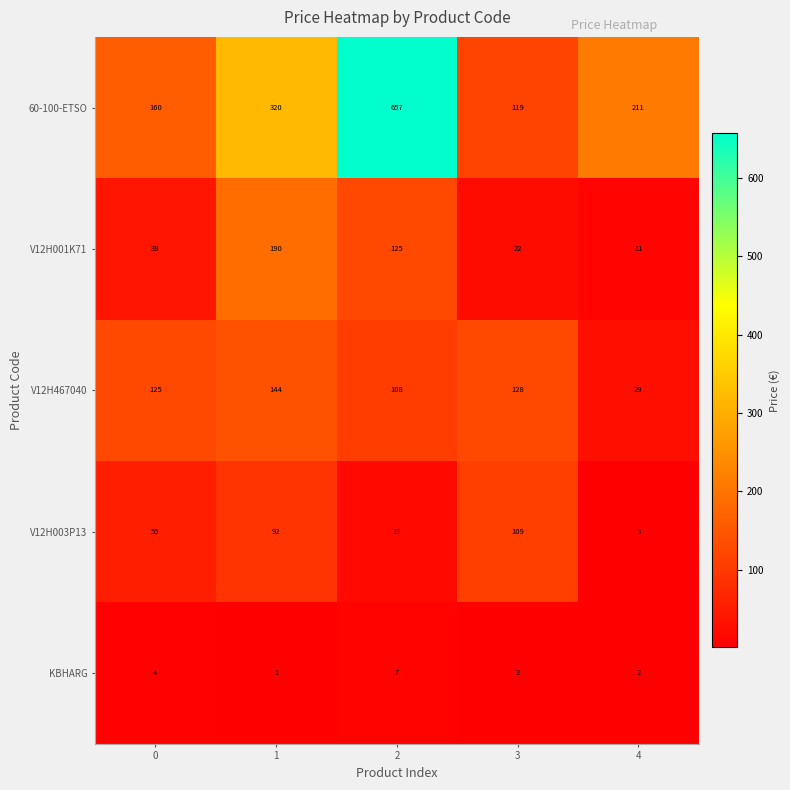

At which category is the sum across all series the highest?

2